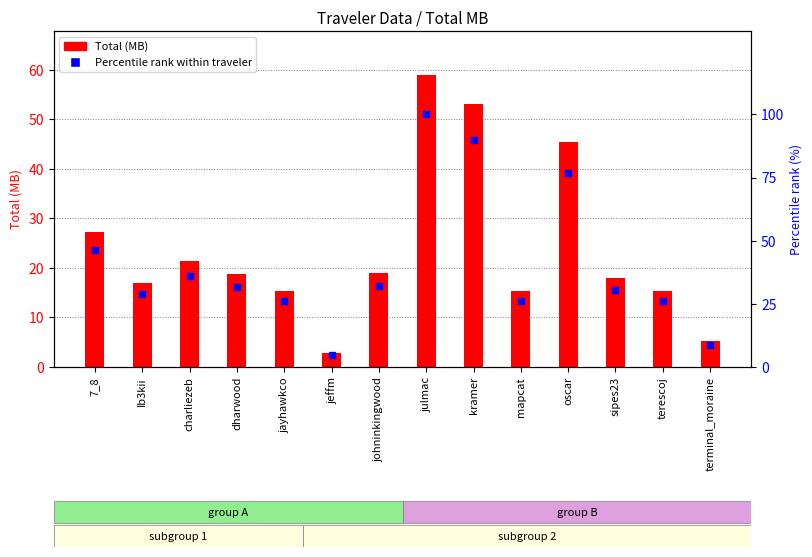

Is the value of Total (MB) at kramer greater than the value of Percentile rank within traveler at oscar?

No